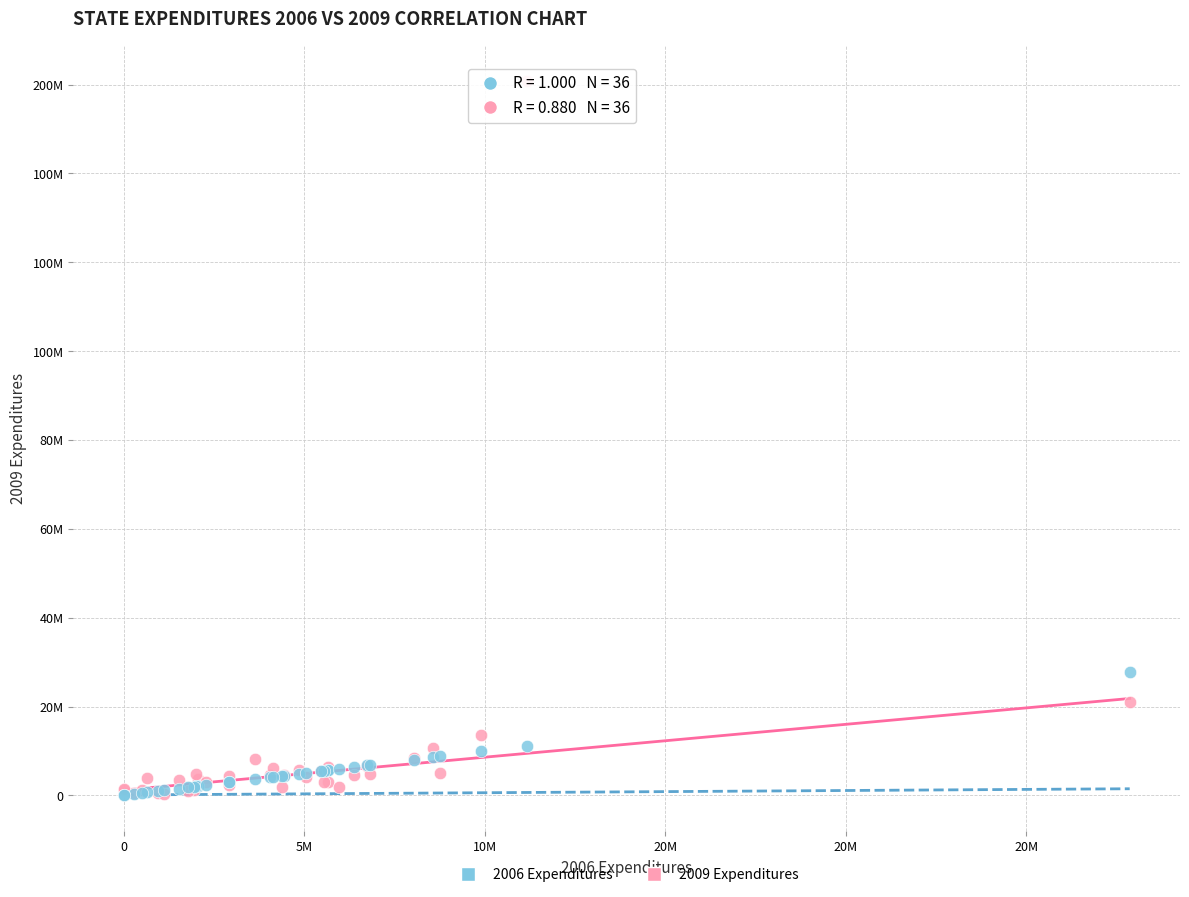

Which series has the widest spread of Y values?

2009 Expenditures